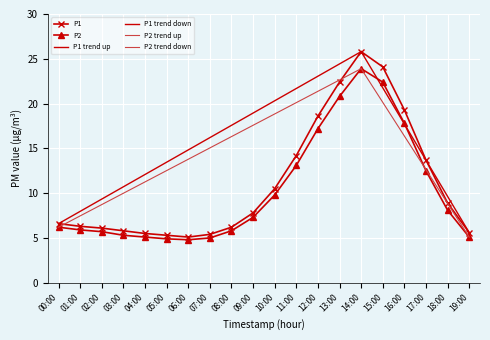

True or false: P1 and P2 intersect in this chart.

False